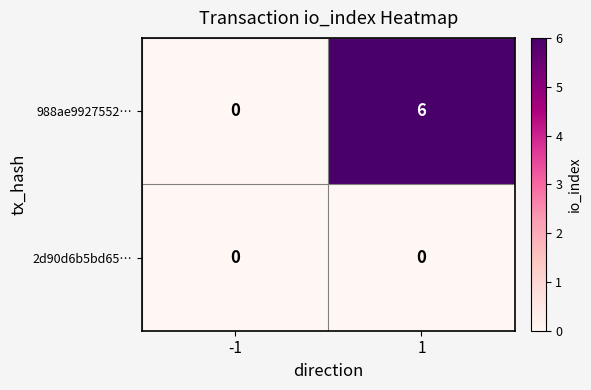

The 988ae9927552… series shows 6 at 1. True or false?

True